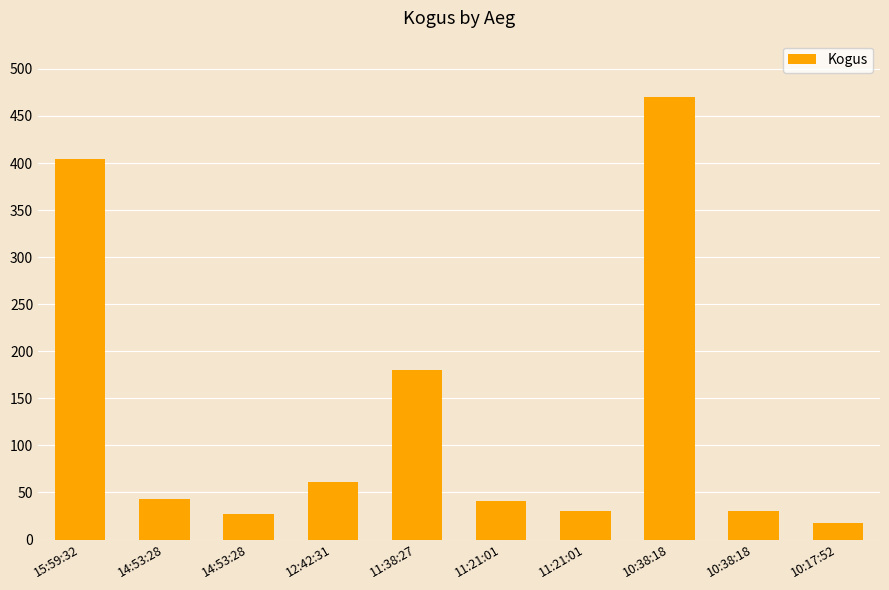

How many data points are less than 43?

5